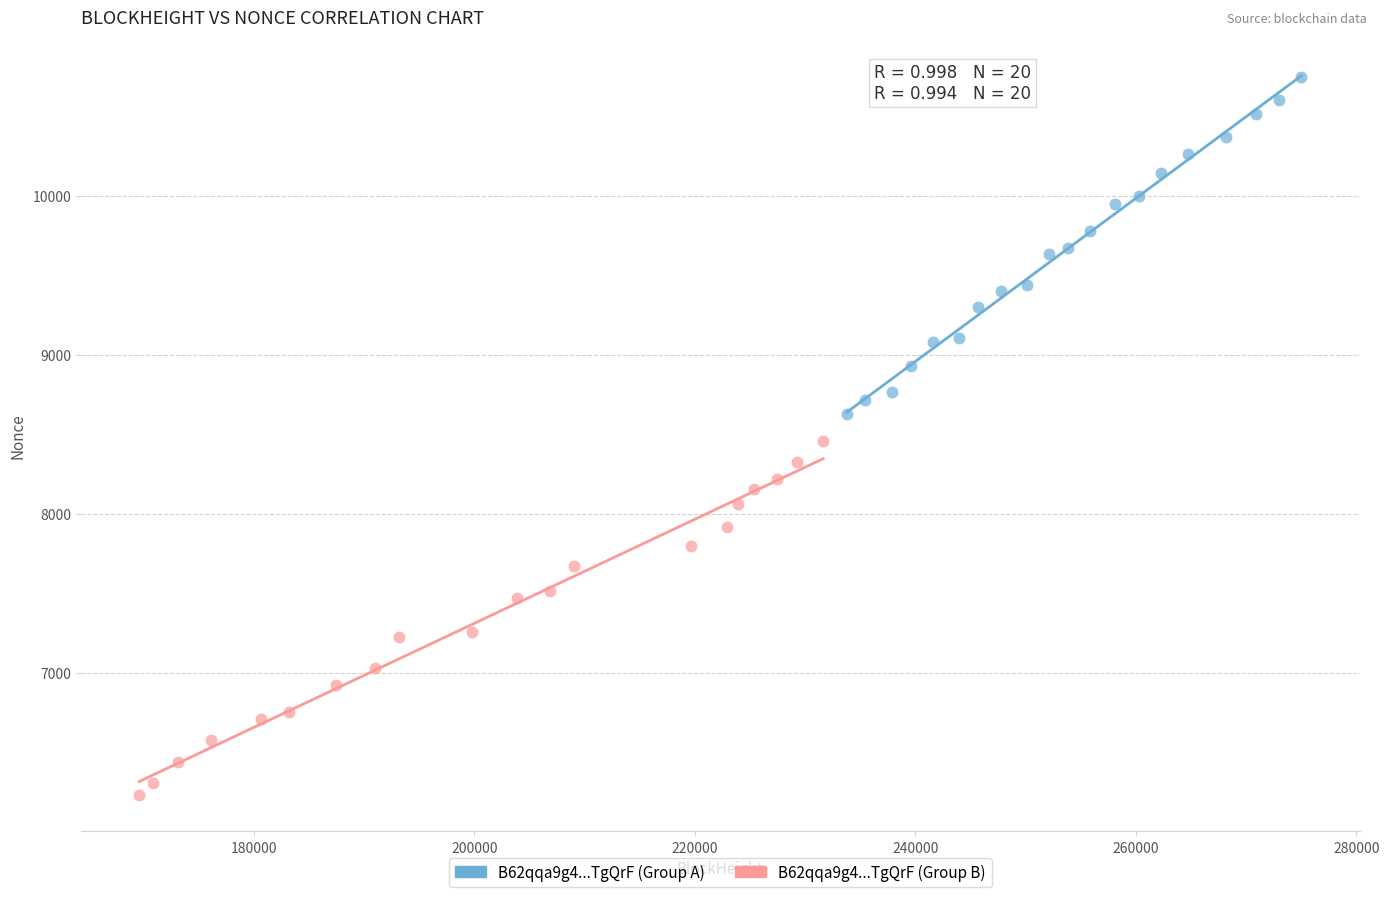

Which series has the widest spread of Y values?

B62qqa9g4...TgQrF (Group B)